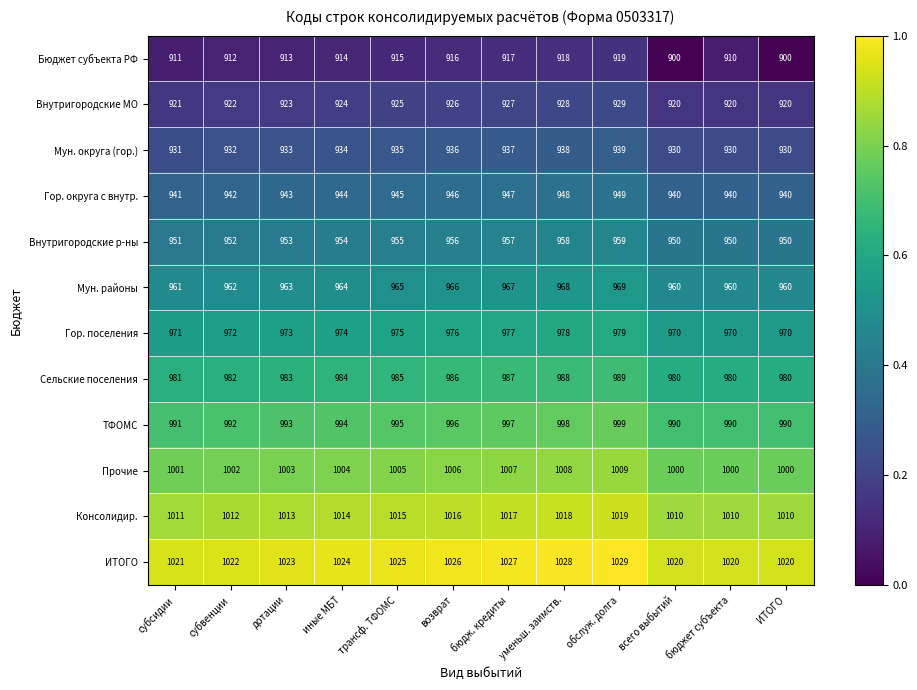

What is the spread (max minus min) of values at трансф. ТФОМС?

110